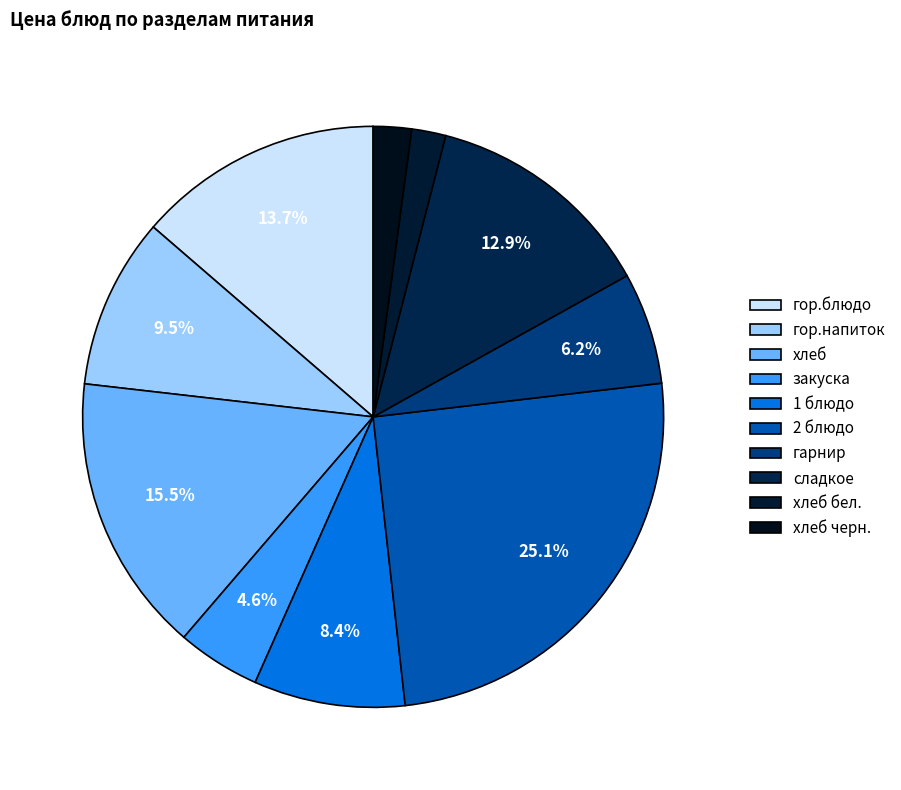

What is the total percentage of хлеб and 1 блюдо?

23.9%